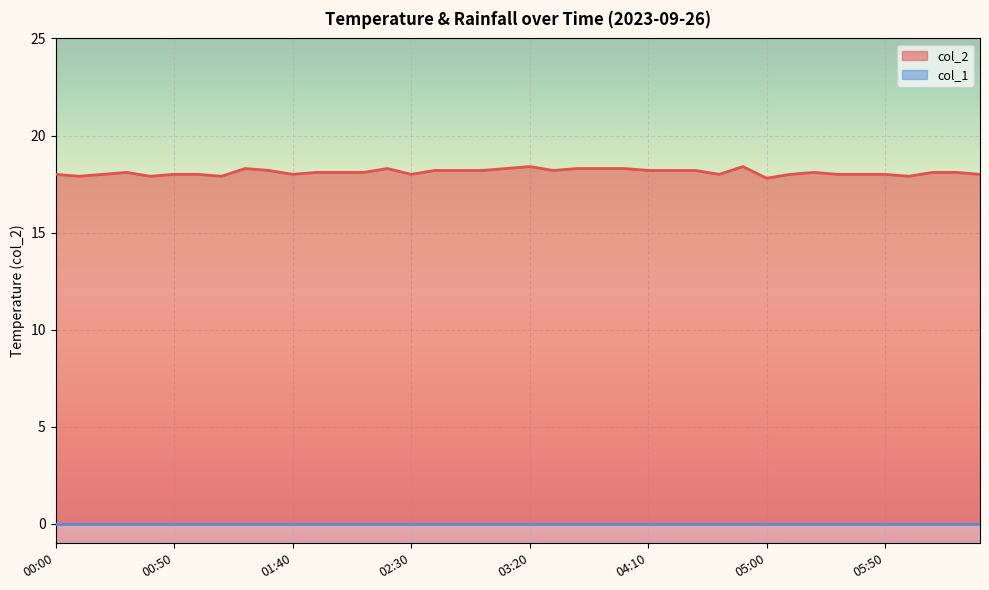

How many interior local valleys (lower than both neighbors) does the data have?

9